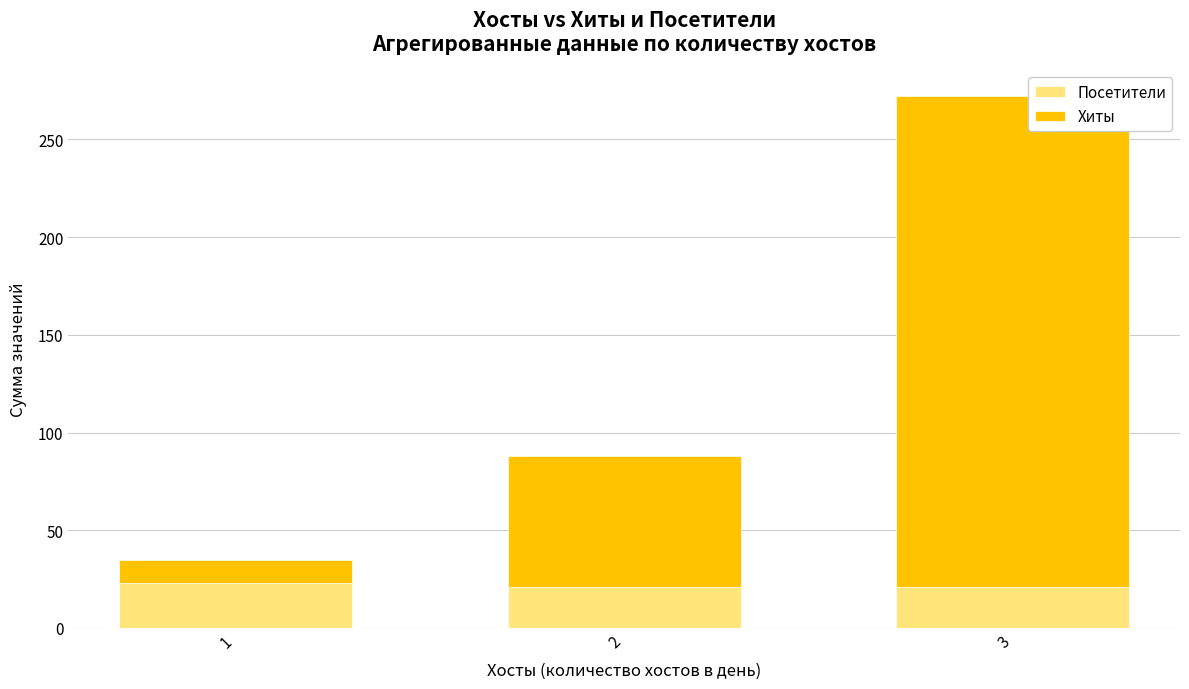

What is the total value across all series at 2?

88